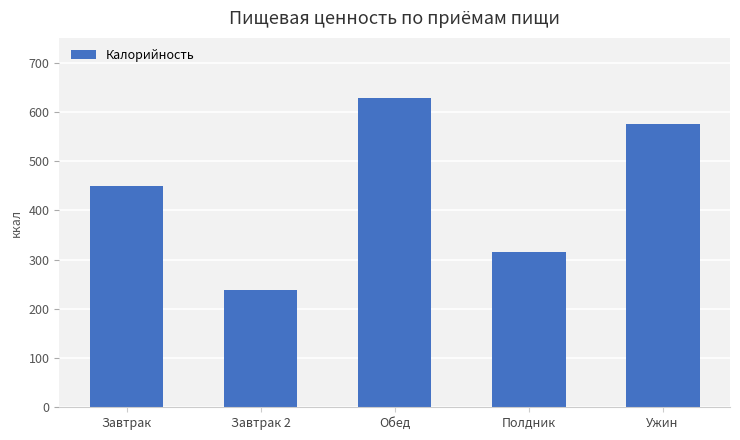

Which category has the lowest value across all series?

Завтрак 2